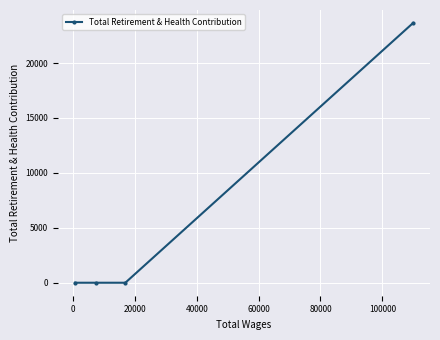

What is the maximum value shown in the chart?

23647